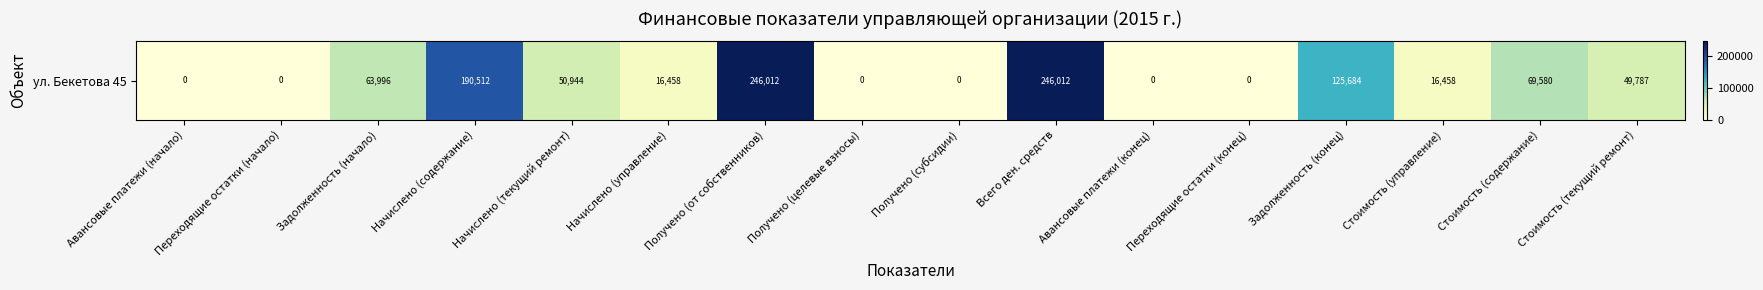

What is the difference between the second highest and minimum values?

246012.4